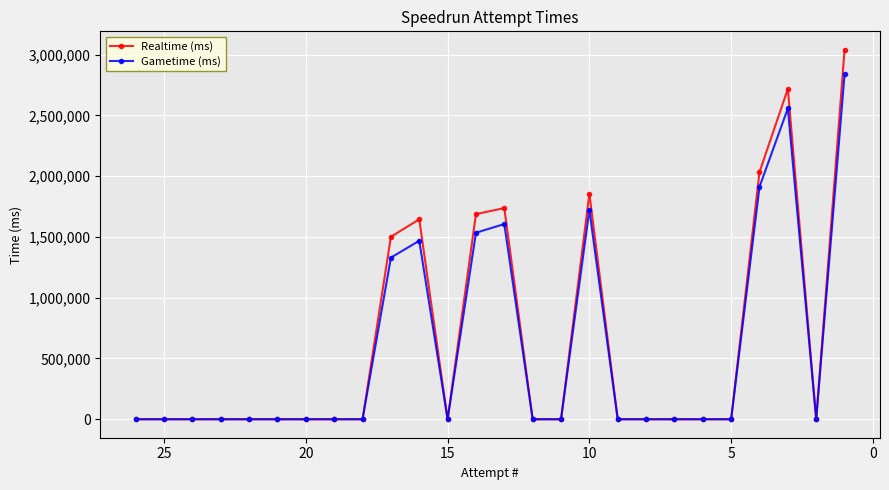

How many interior local valleys does the Realtime (ms) series have?

2